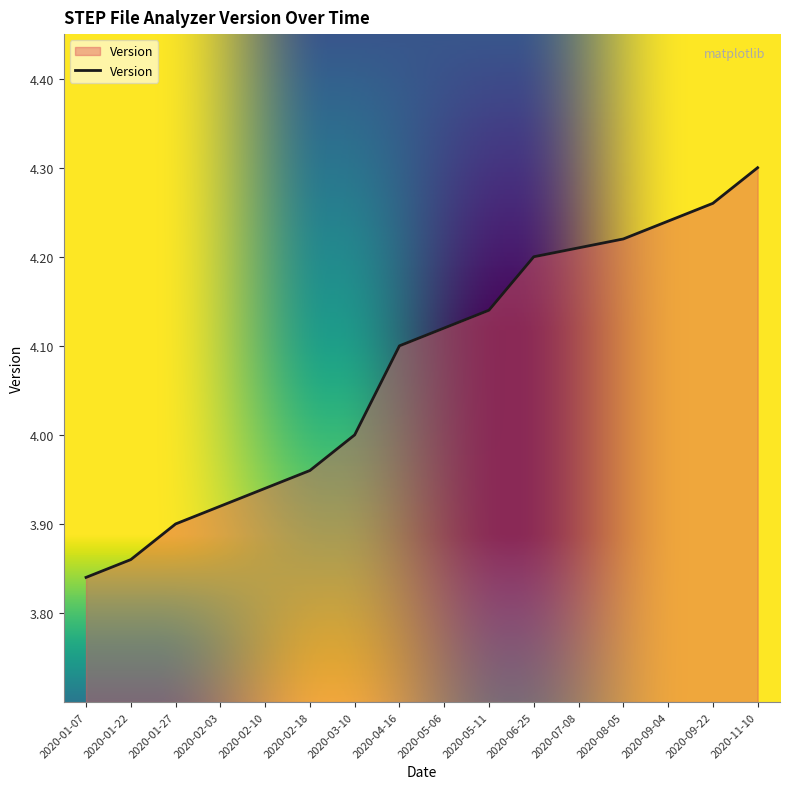

The chart shows a value of 5.6 at 2020-01-22. True or false?

False